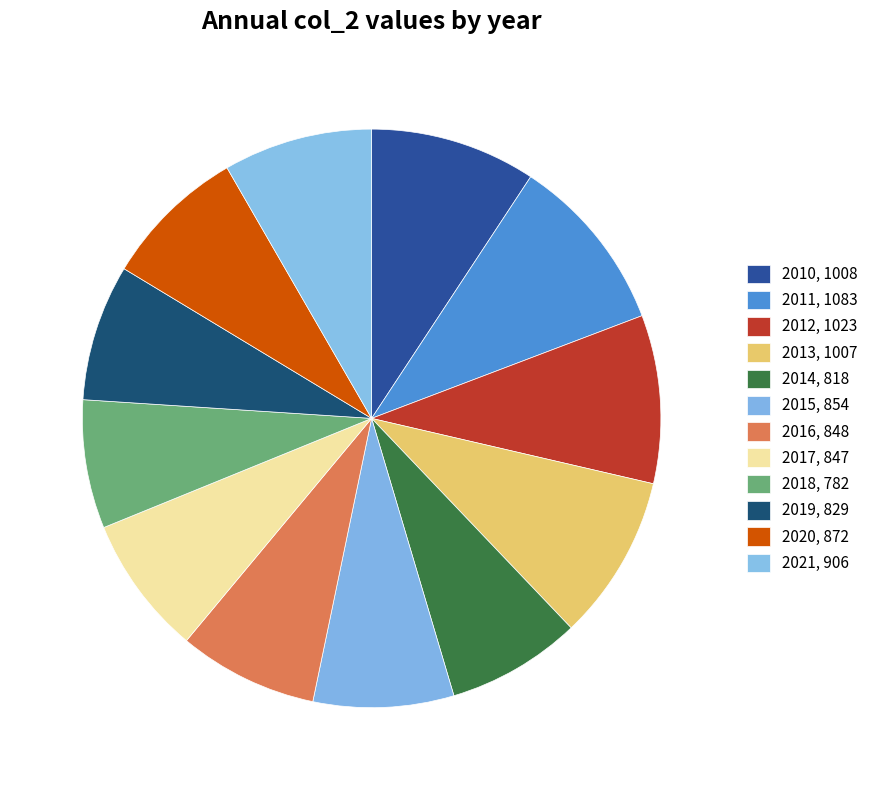

How many slices are in this pie chart?

12